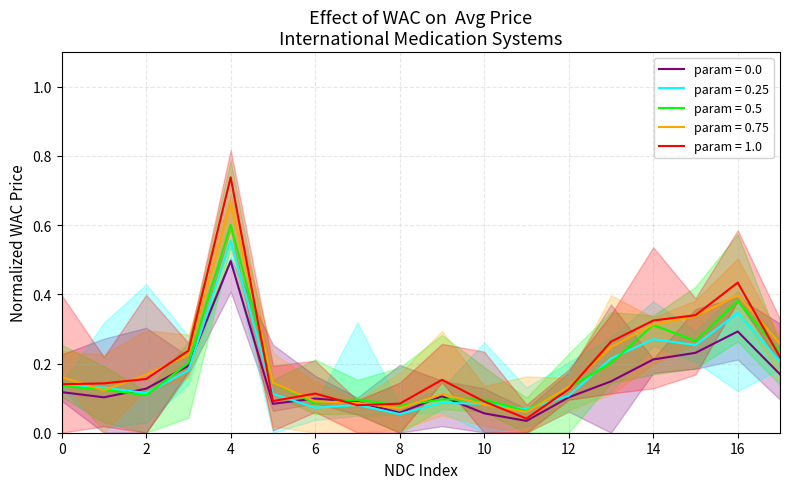

At which label does param = 0.0 reach its peak?

4